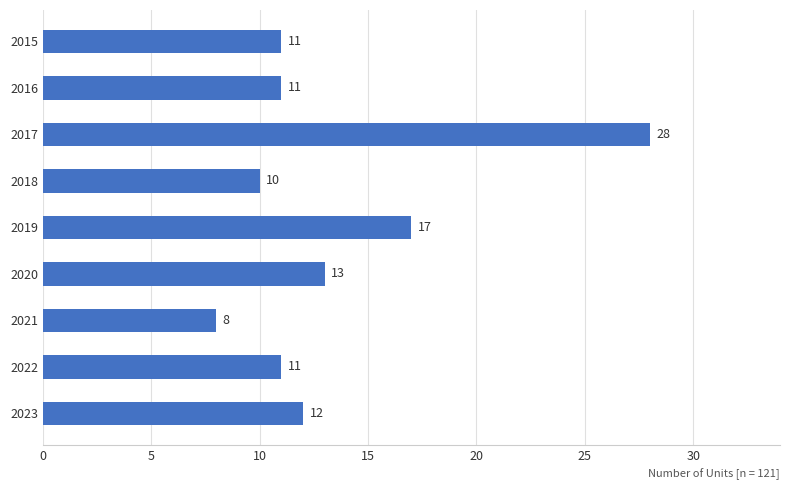

What is the change in value from 2018 to 2023?

+2